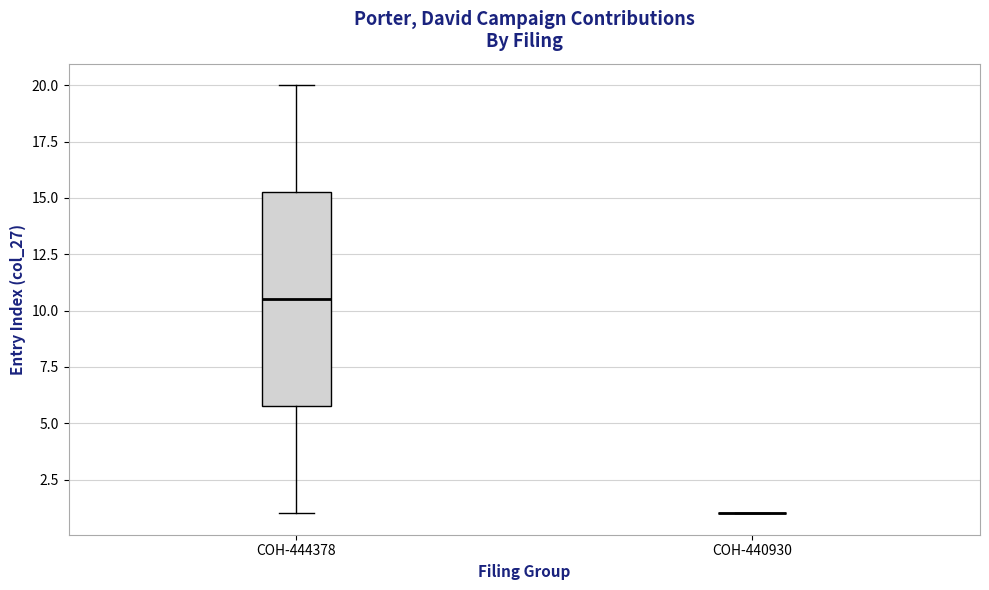

Reading left to right, read every box against the y-axis: the position of its median line, the range the box covers, and the ends of its whiskers. The values are not printed on the chart, so give them approximately, as read against the axis.

COH-444378: median 10.5, box 6.0 to 15.5, whiskers 1.0 to 20.0
COH-440930: box collapsed to a line at 1.0, whiskers 1.0 to 1.0